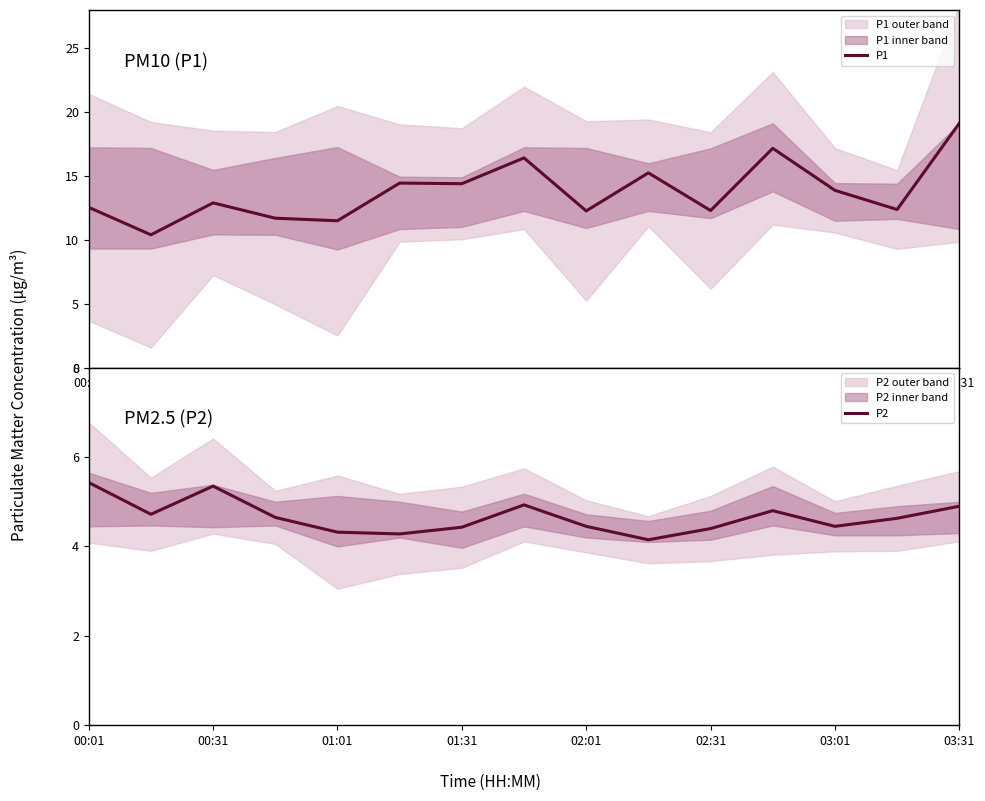

What is the difference between the P2 values at 00:01 and 03:01?

1.0